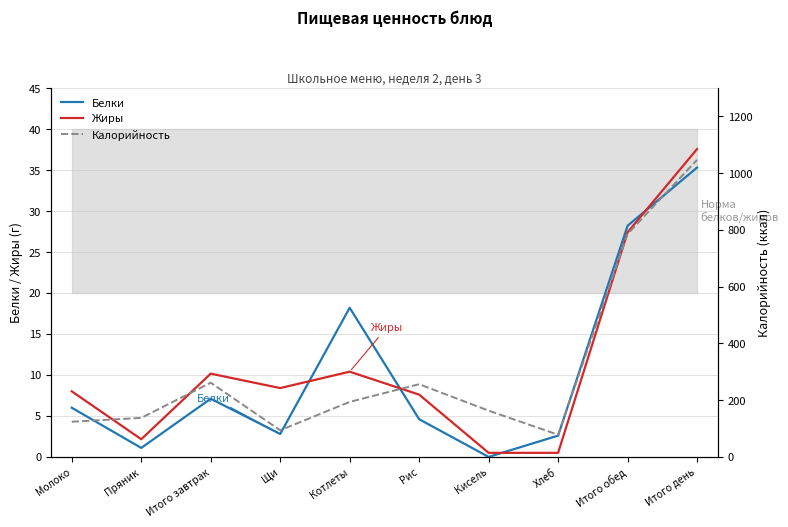

How many values in the Белки series exceed 6?

4